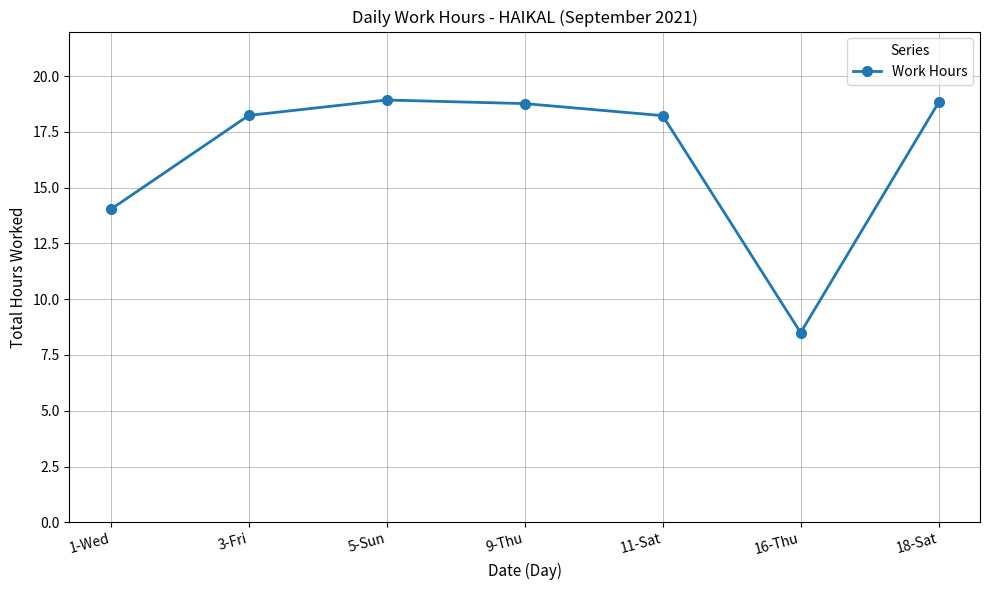

Between 11-Sat and 9-Thu, which is larger?

9-Thu